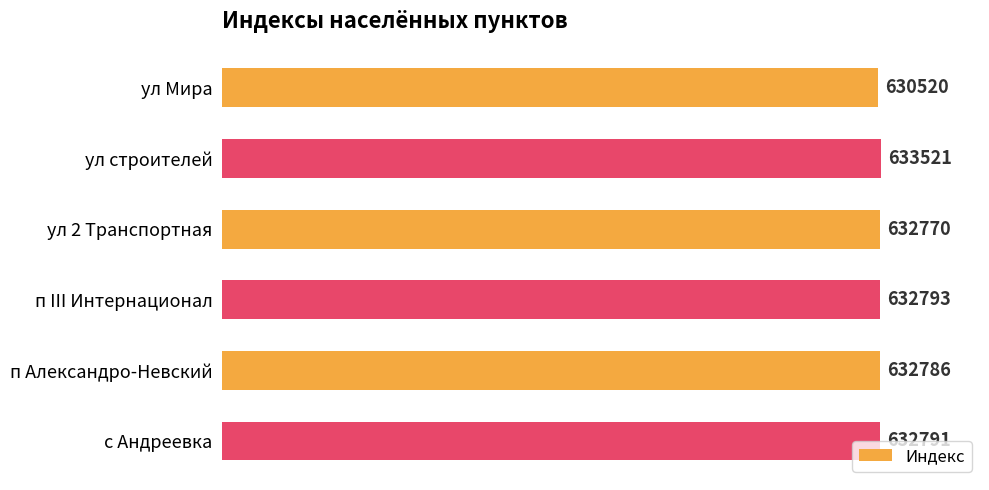

Reading bottom to top, extract all data points from this chart.

632791	632786	632793	632770	633521	630520